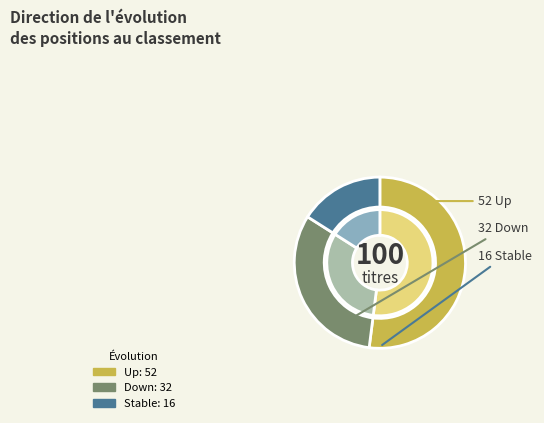

Combined, do up and down account for over 50%?

Yes